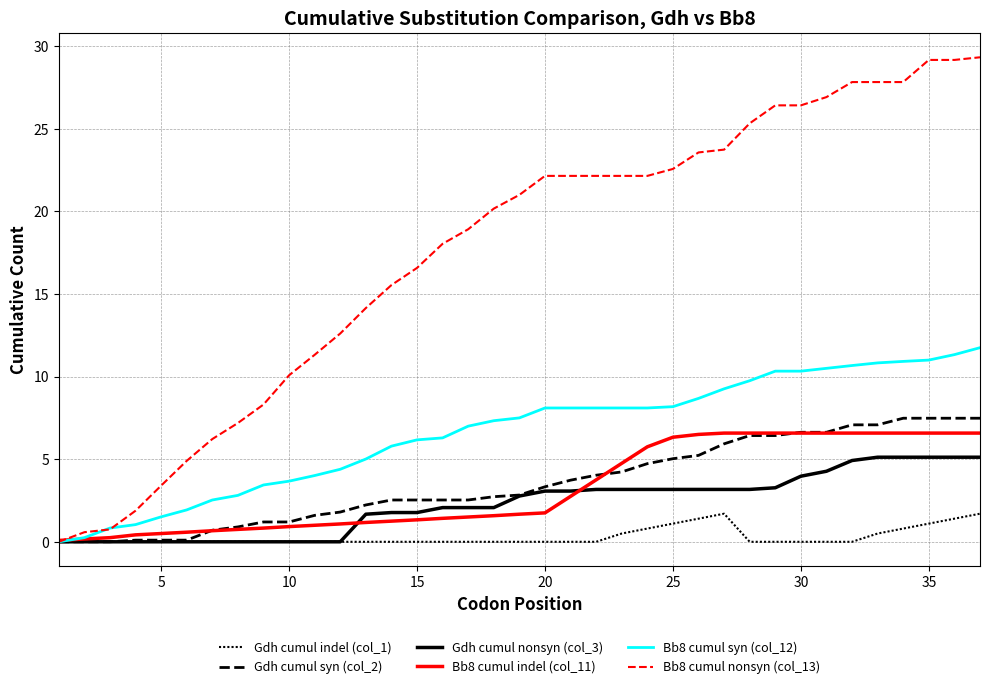

Does the chart have visible grid lines?

Yes